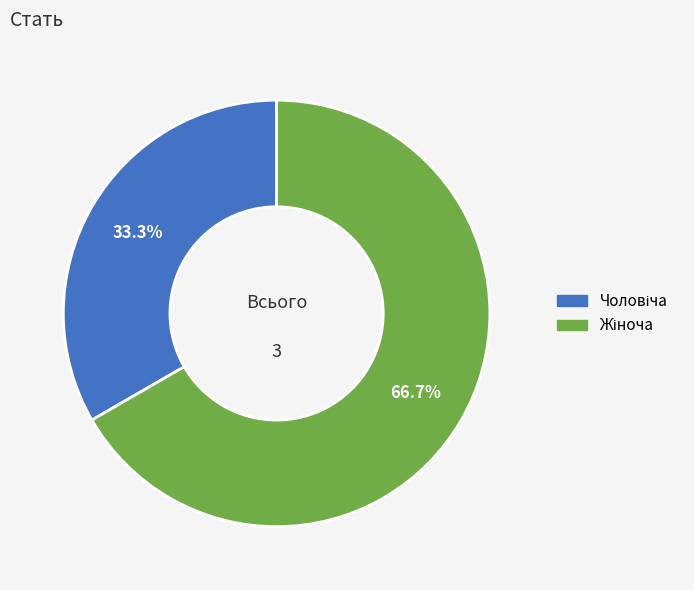

Is there a majority slice in this chart?

Yes